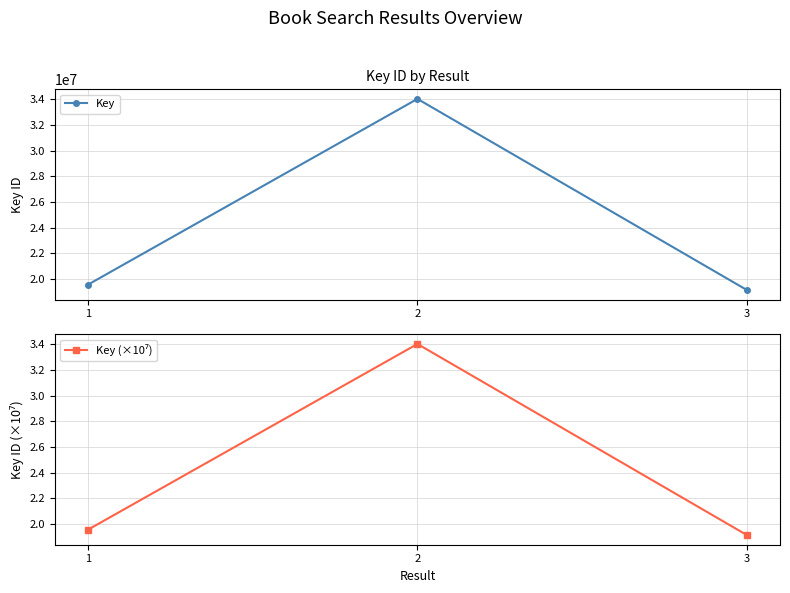

What is the minimum value shown in the chart?

1.9